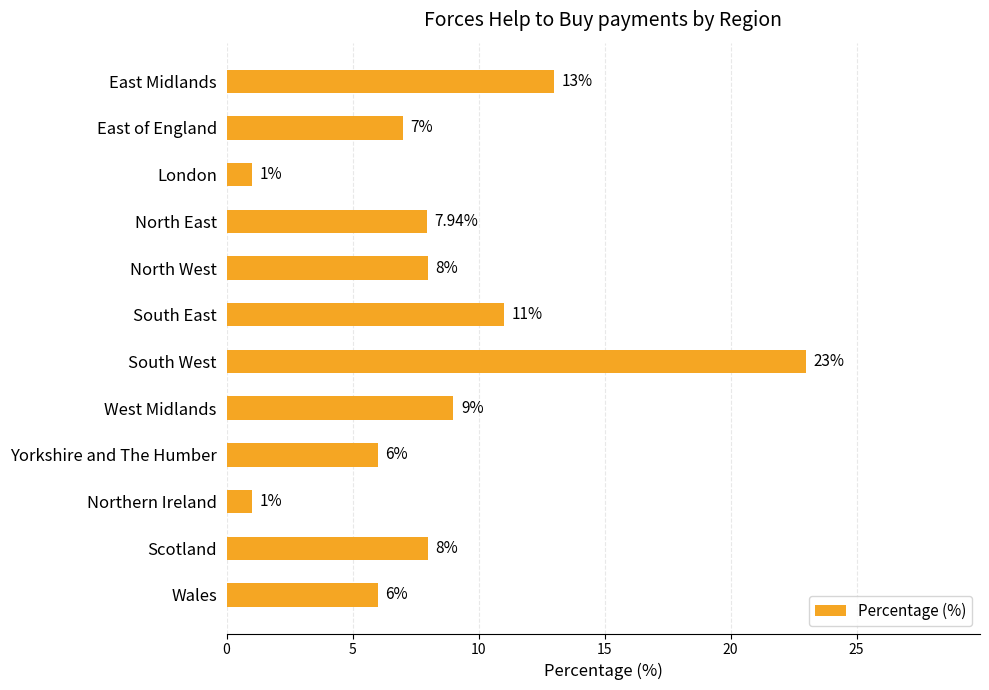

What is the change in value from South West to Northern Ireland?

-22.0